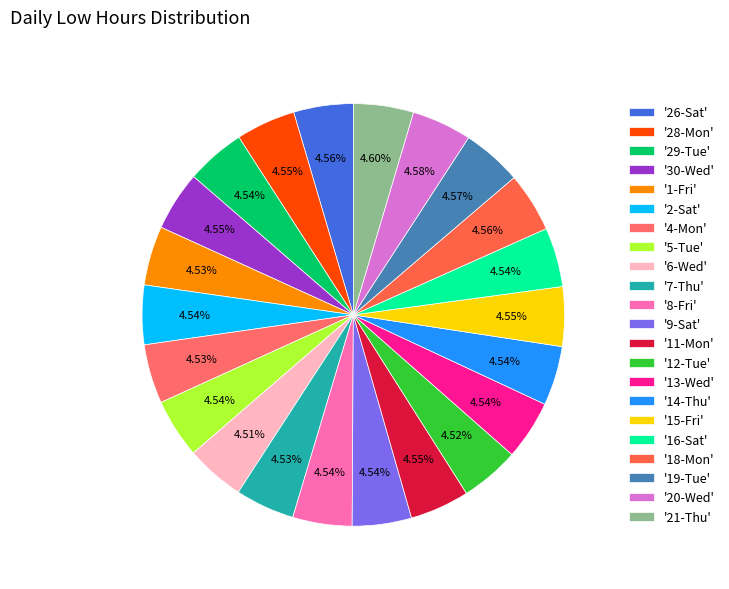

How many segments does this pie chart have?

22